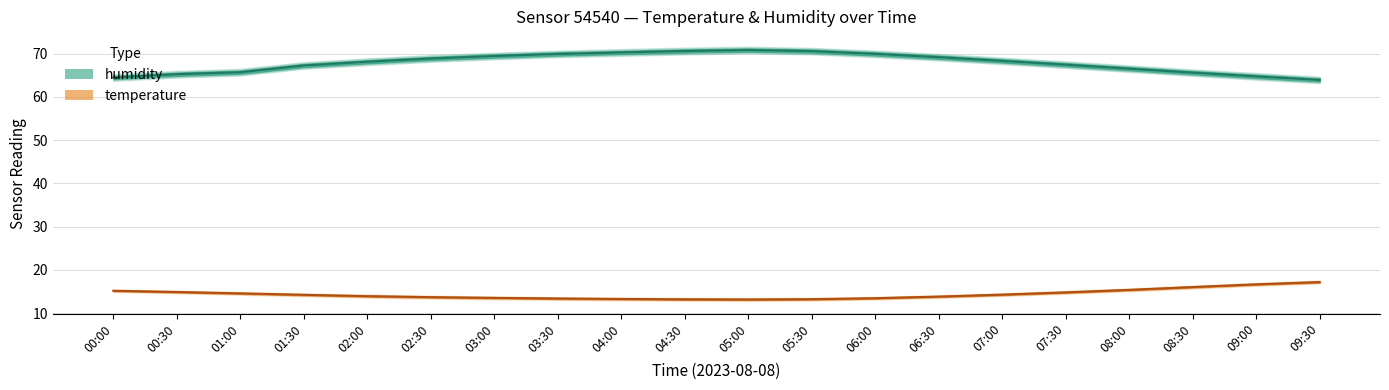

List the labels in order of humidity value, smallest first.

09:30, 00:00, 09:00, 00:30, 08:30, 01:00, 08:00, 01:30, 07:30, 02:00, 07:00, 02:30, 06:30, 03:00, 03:30, 06:00, 04:00, 05:30, 04:30, 05:00